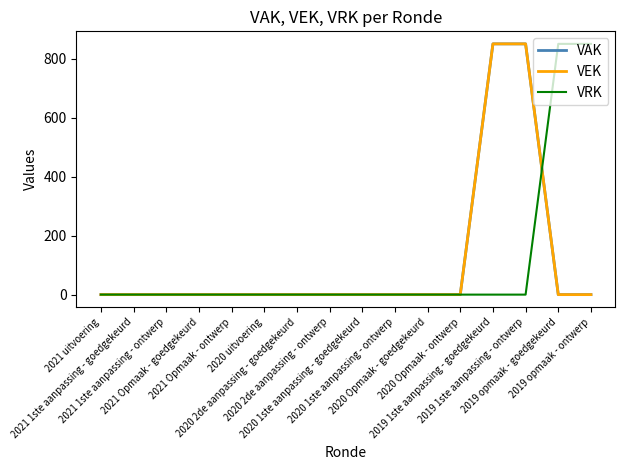

Between 2021 uitvoering and 2020 1ste aanpassing - goedgekeurd, which is larger?

2021 uitvoering